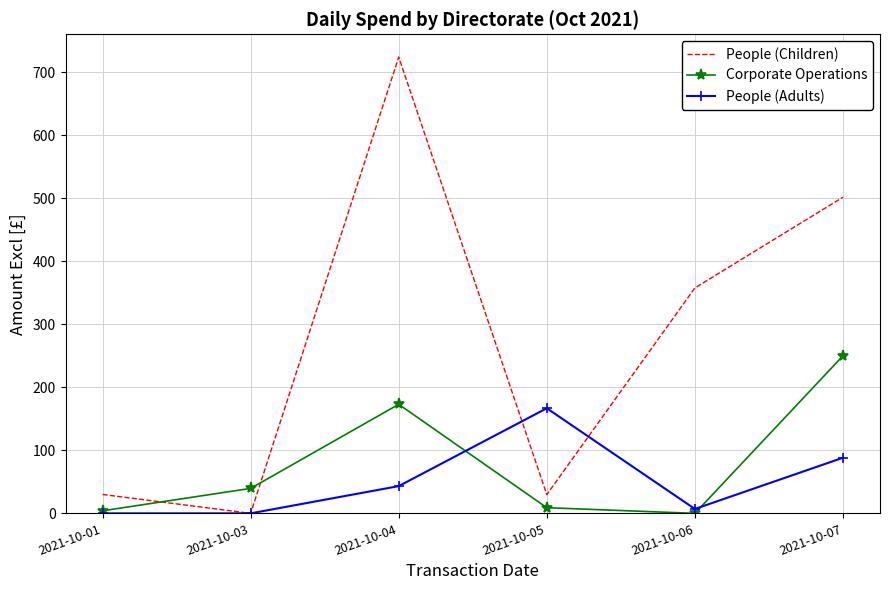

How many intersections are there between Corporate Operations and People (Children)?

2